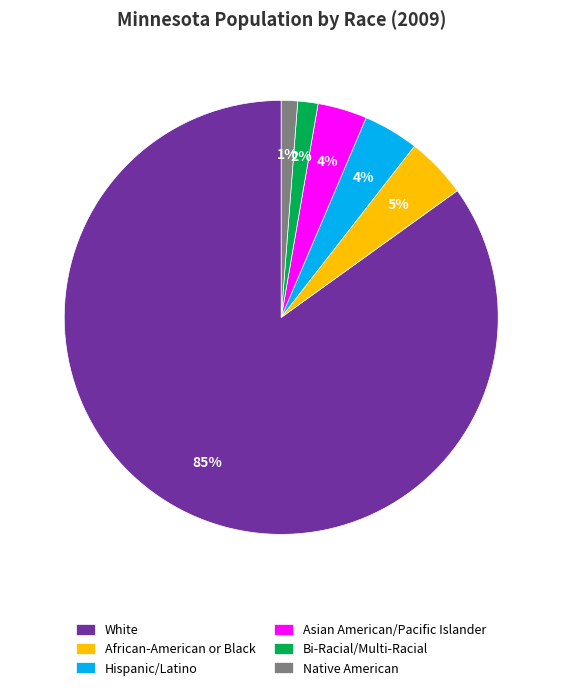

True or false: African-American or Black accounts for 11% of the total.

False